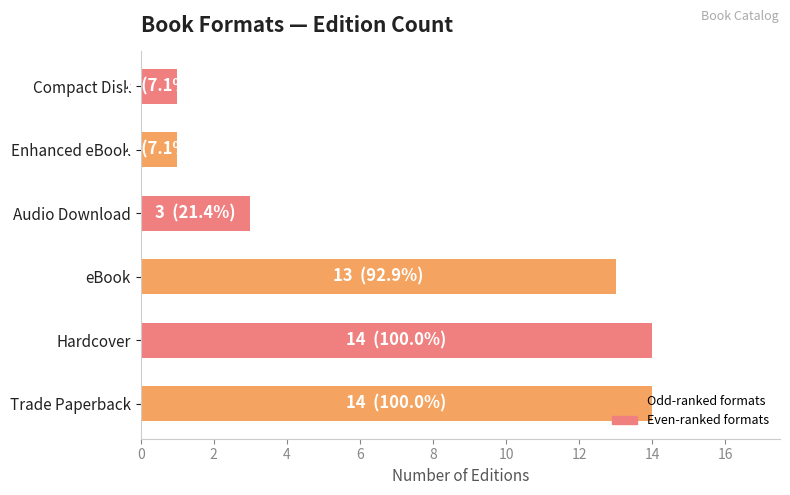

What is the ratio of the value at Trade Paperback to the value at Enhanced eBook?

14.0